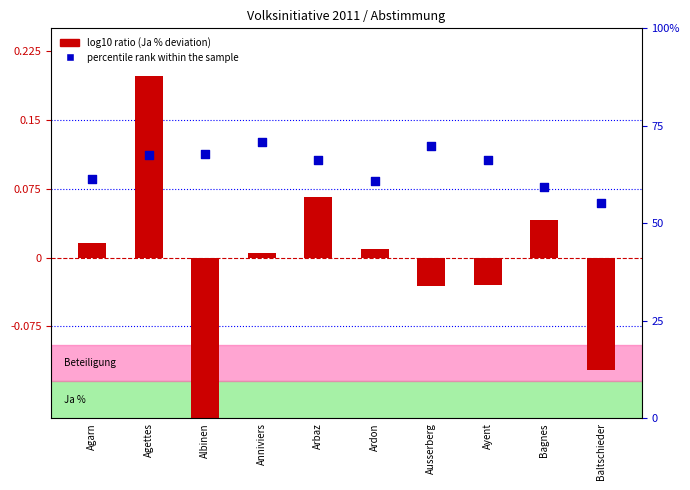

Which series reaches the maximum Y coordinate?

percentile rank within the sample